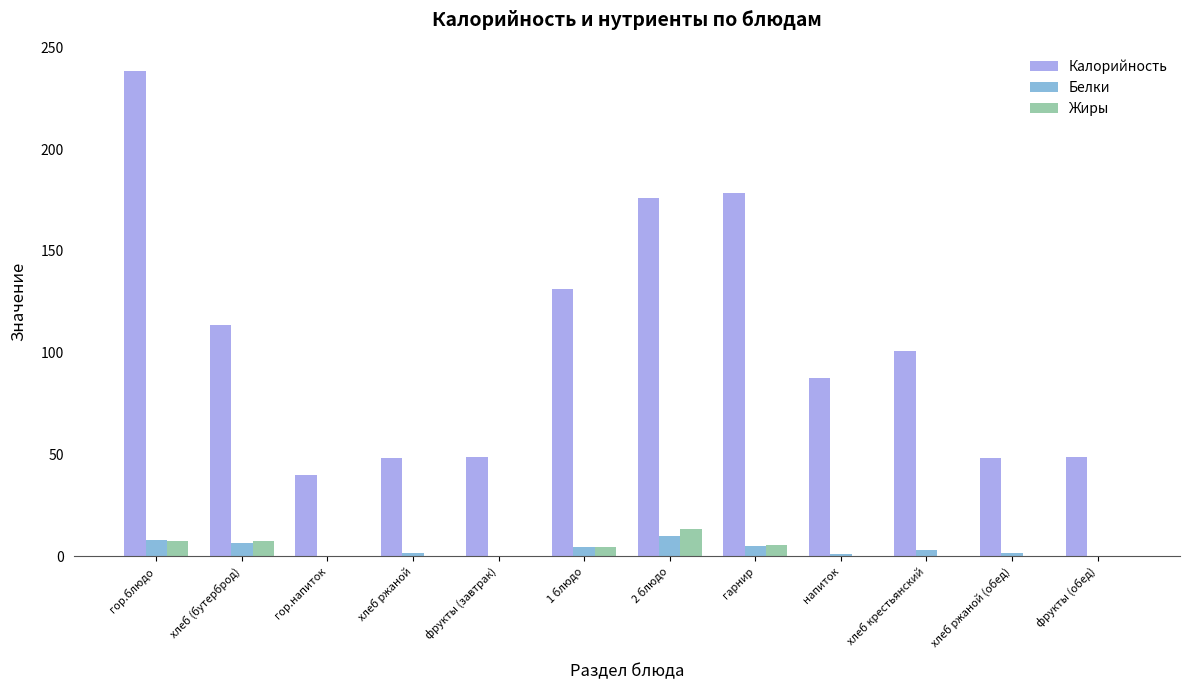

Read the Жиры value at напиток.

0.1